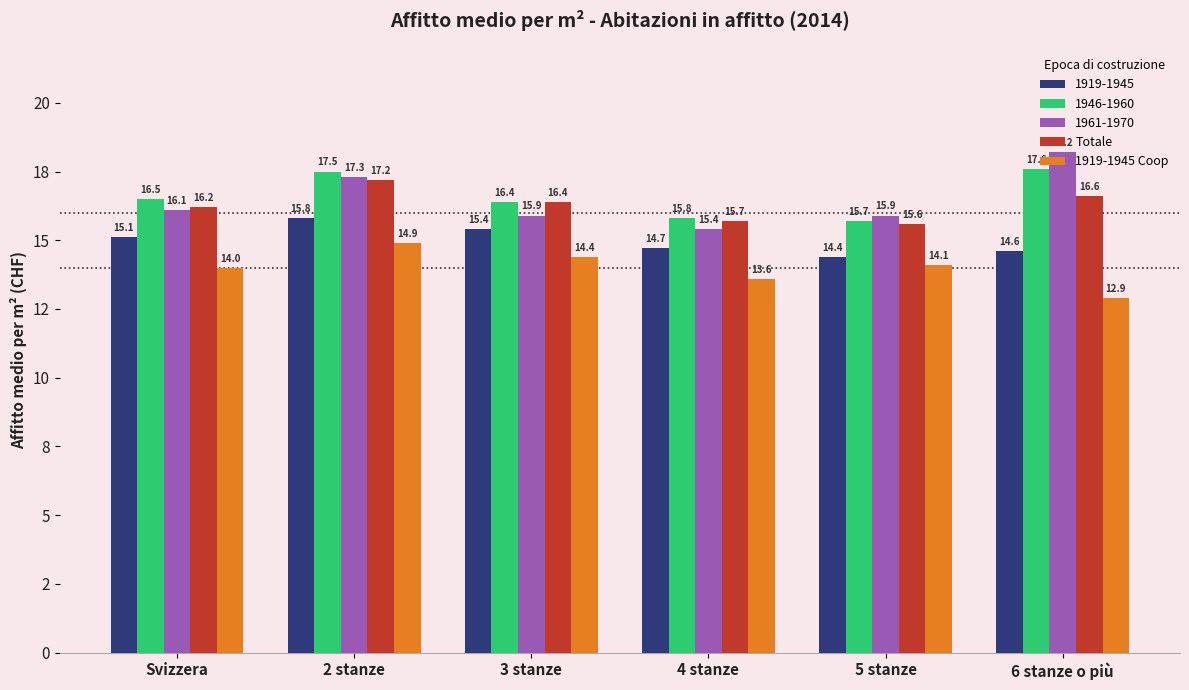

What position from the right is 5 stanze?

2